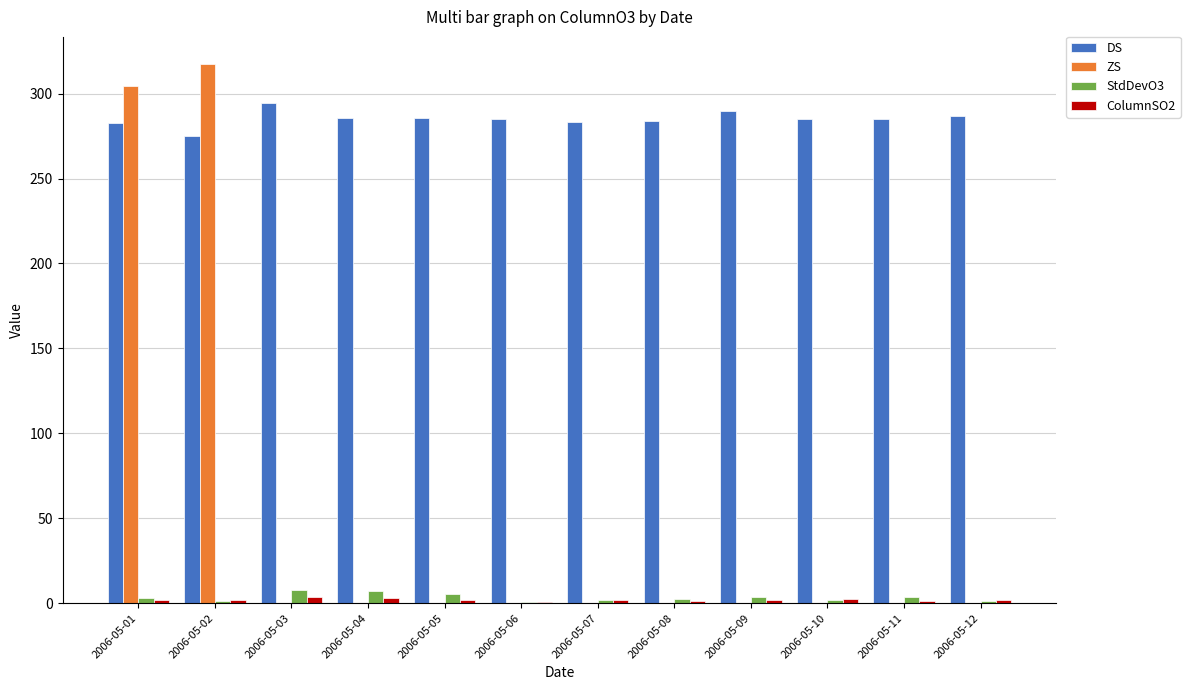

Which series has the largest total across all categories?

DS